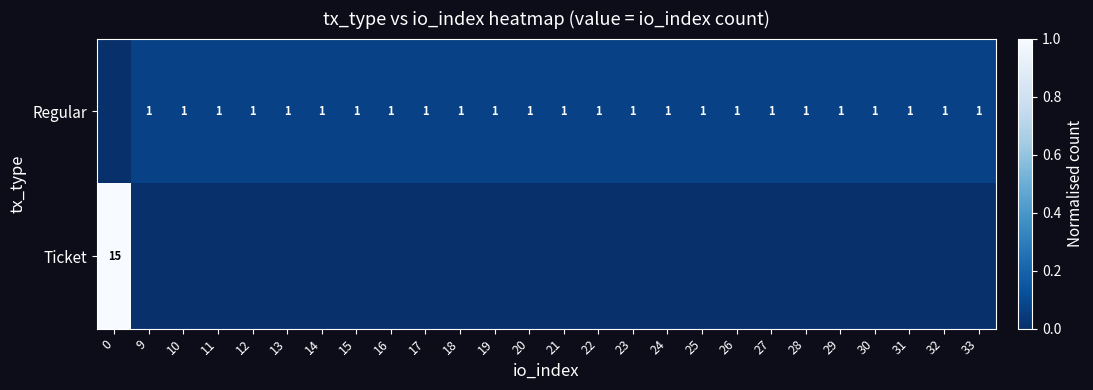

The Regular series shows 1 at 25. True or false?

True